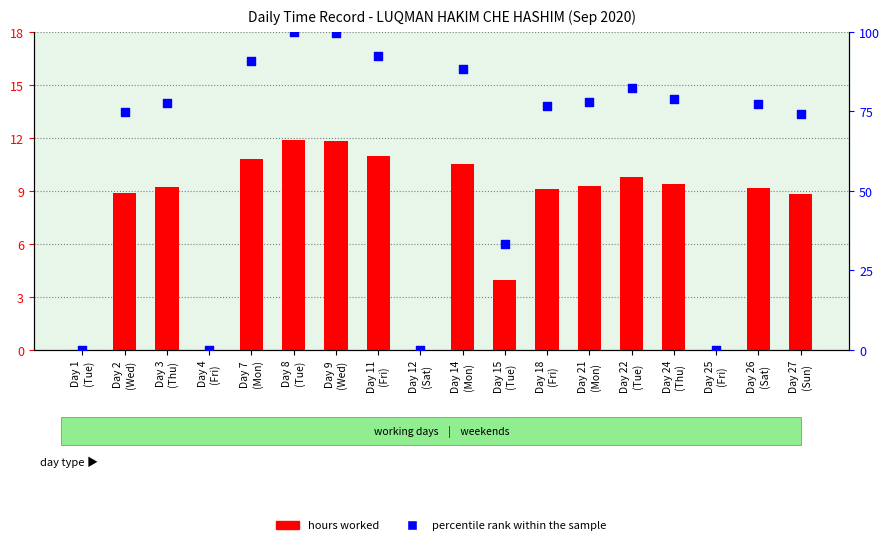

At how many categories does at least one series exceed 28?

14